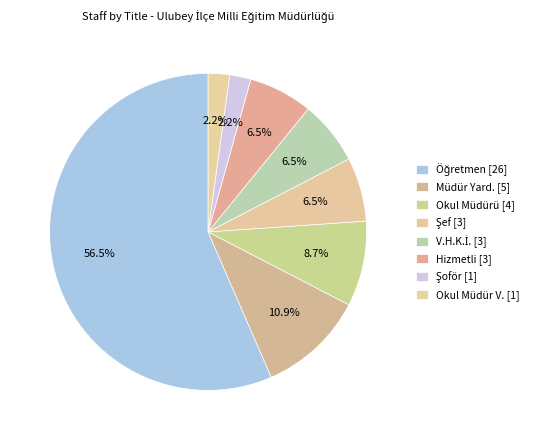

What percentage is NOT represented by Müdür Yard.?

89.1%